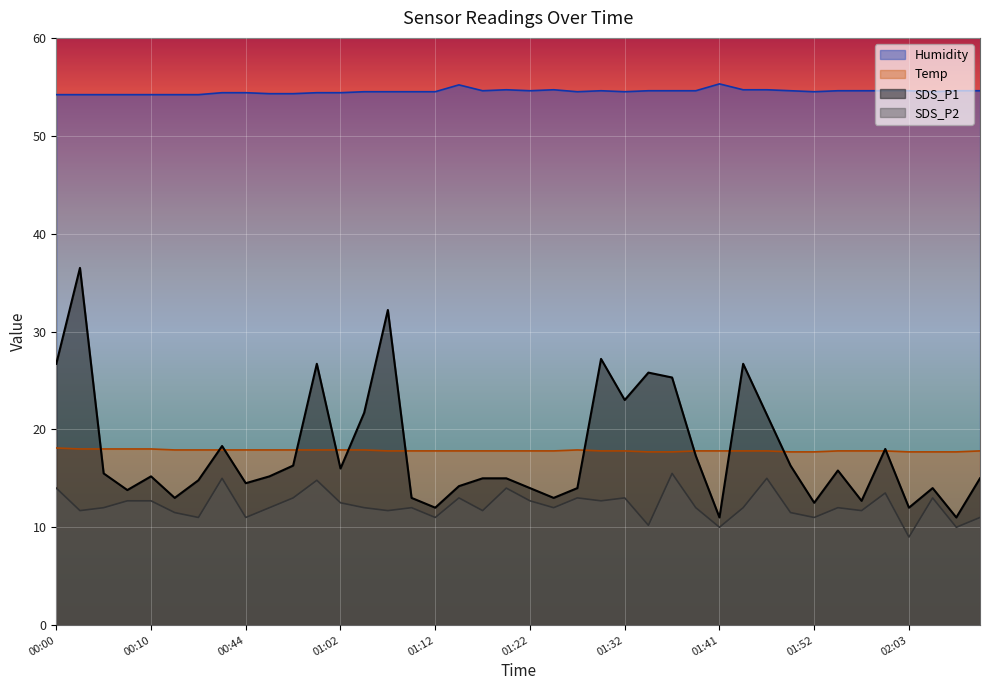

What is the spread (max minus min) of values at 01:29?

41.9